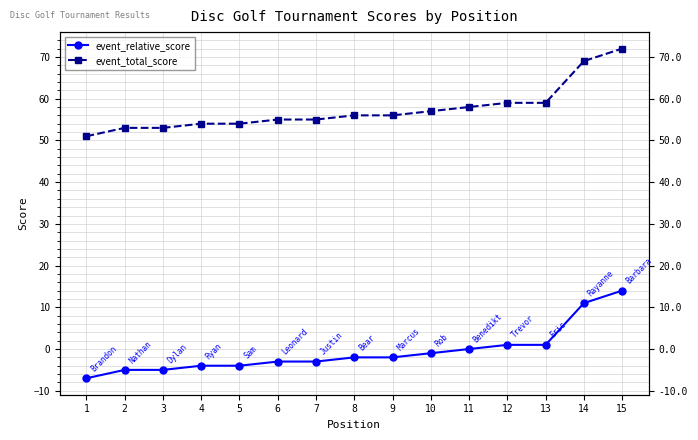

True or false: event_relative_score and event_total_score cross at least once.

False